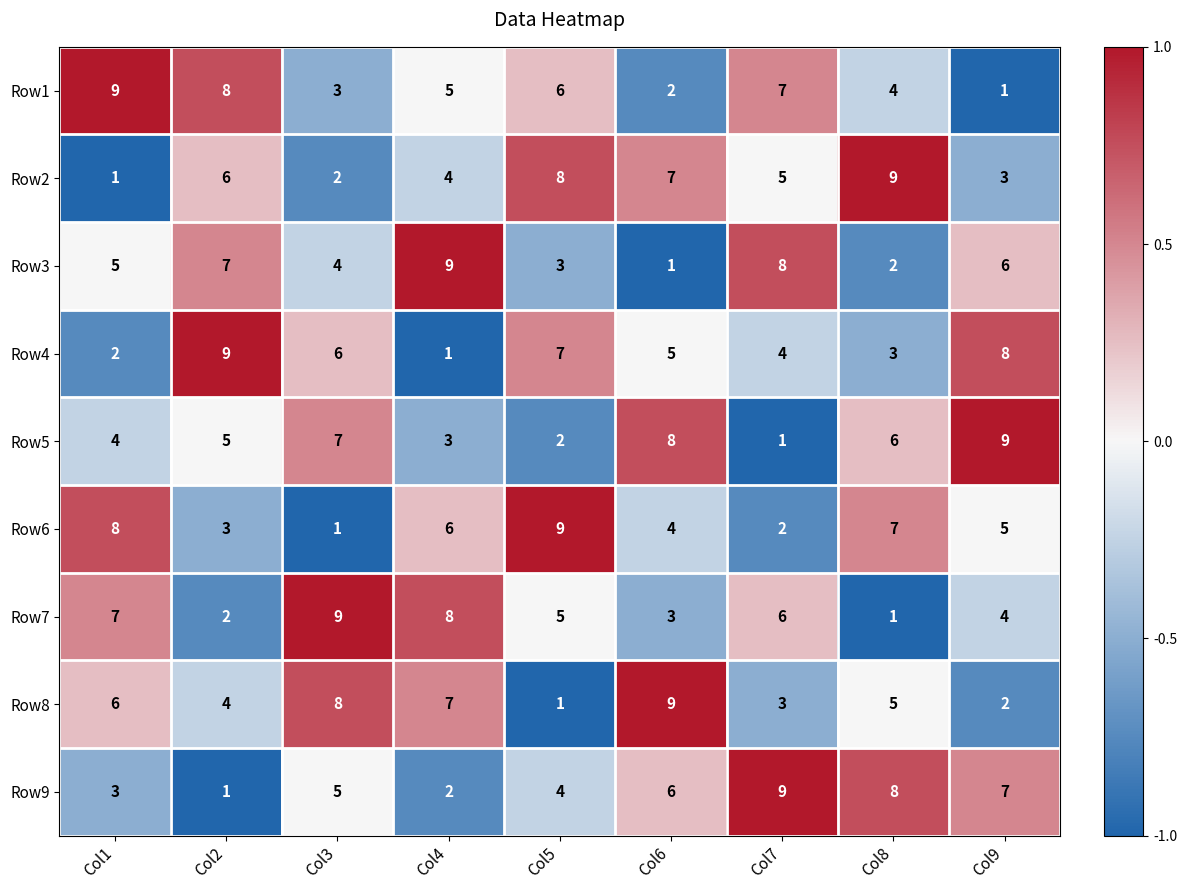

Rank the series at Col6 from lowest to highest value.

Row3, Row1, Row7, Row6, Row4, Row9, Row2, Row5, Row8